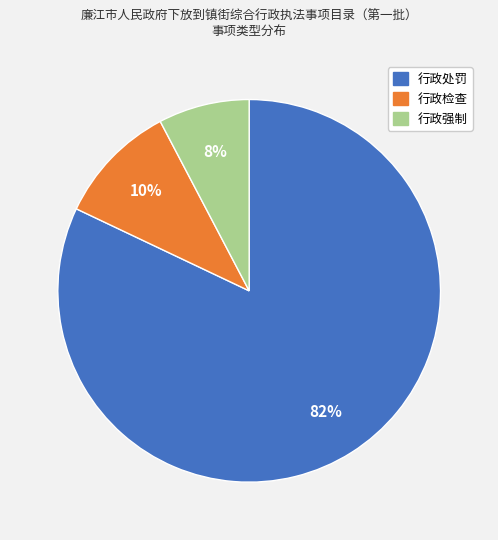

What is the majority slice?

行政处罚